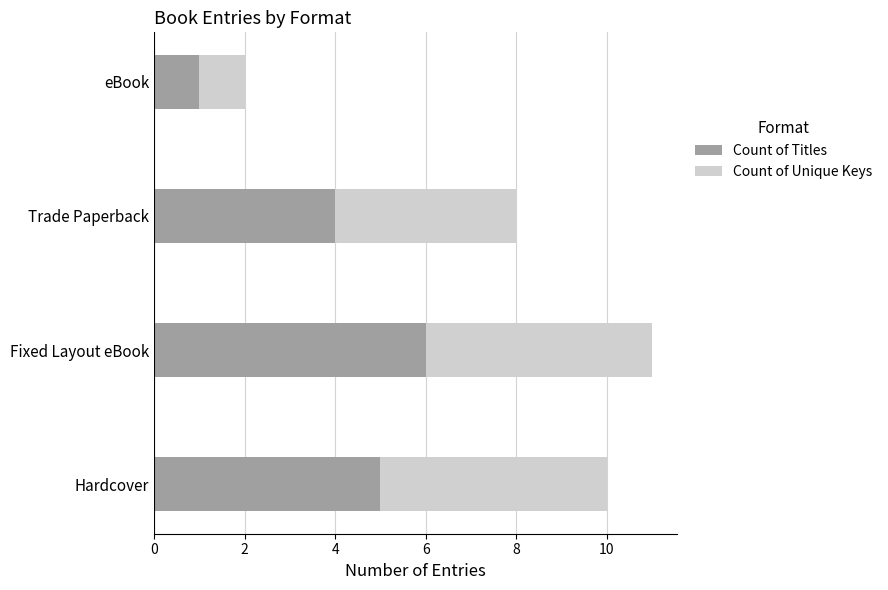

Which category has the lowest value in the Count of Titles series?

eBook